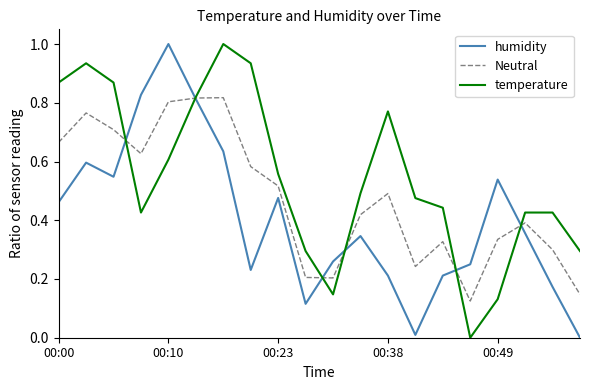

List the series in order of their overall mean, lowest first.

humidity, Neutral, temperature